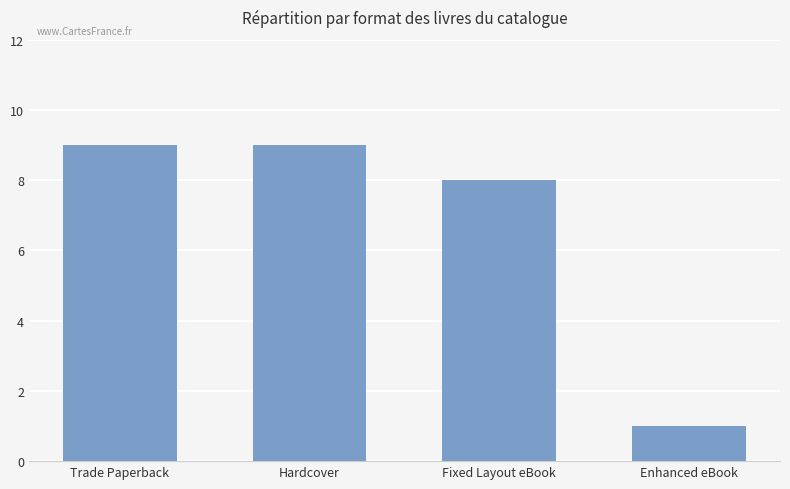

Reading right to left, list all the values displayed in this chart.

1	8	9	9